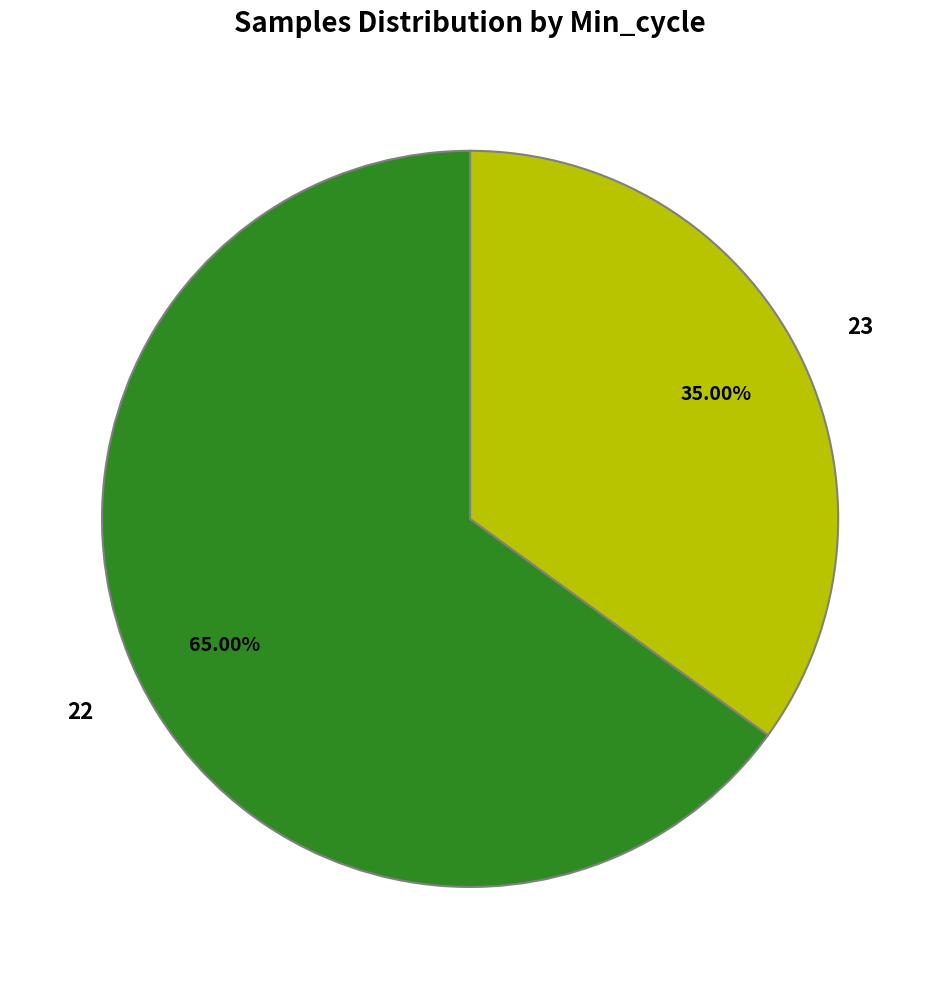

What is the smallest slice in the pie chart?

23